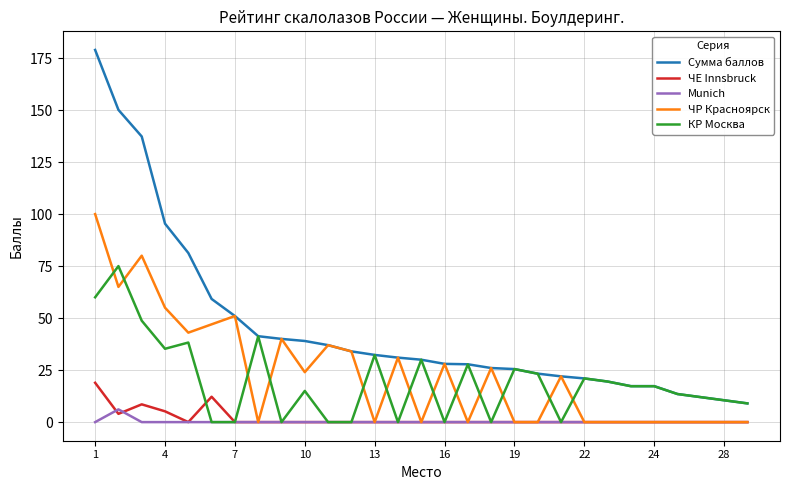

Rank the series by their maximum value, from highest to lowest.

Сумма баллов, ЧР Красноярск, КР Москва, ЧЕ Innsbruck, Munich